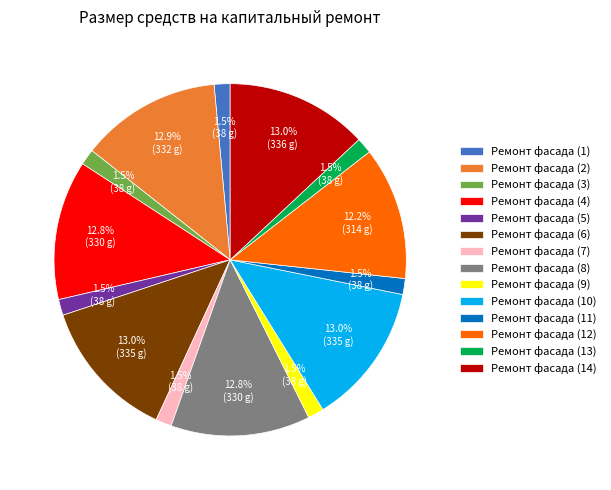

Approximately how many times larger is the value at Ремонт фасада (2) compared to Ремонт фасада (14)?

1.0